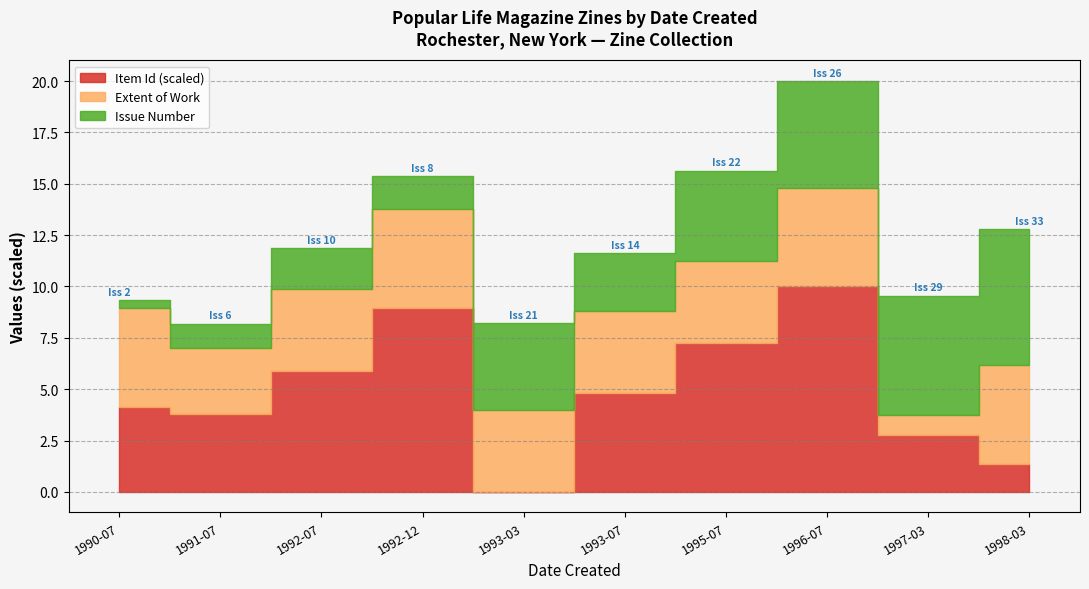

The value of Item Id at 1990-07 is 3671. True or false?

True